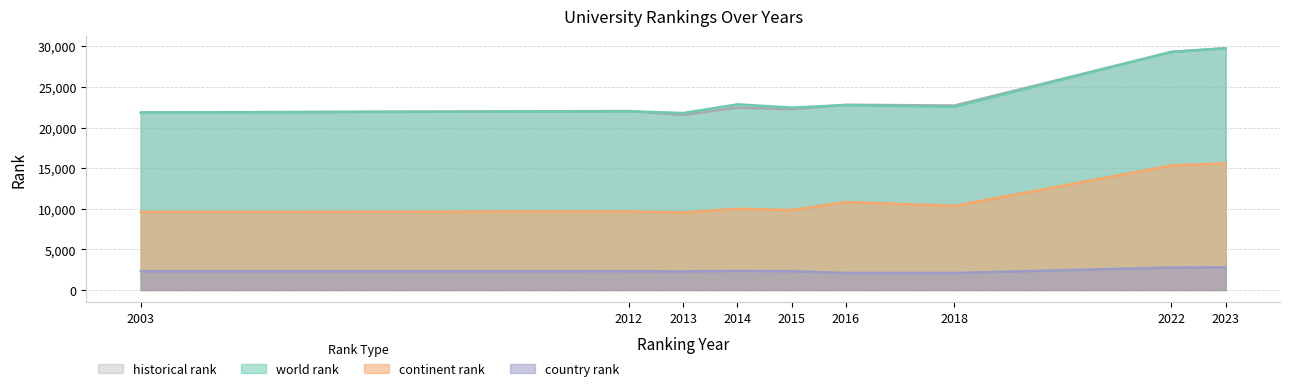

Reading right to left, extract all data points from this chart.

world rank: 29771	29320	22568	22765	22469	22859	21792	22011	21861
continent rank: 15596	15337	10358	10825	9846	10001	9545	9669	9616
country rank: 2790	2777	2100	2103	2323	2349	2299	2318	2313
historical rank: 29771	29320	22717	22815	22270	22463	21568	22037	21861